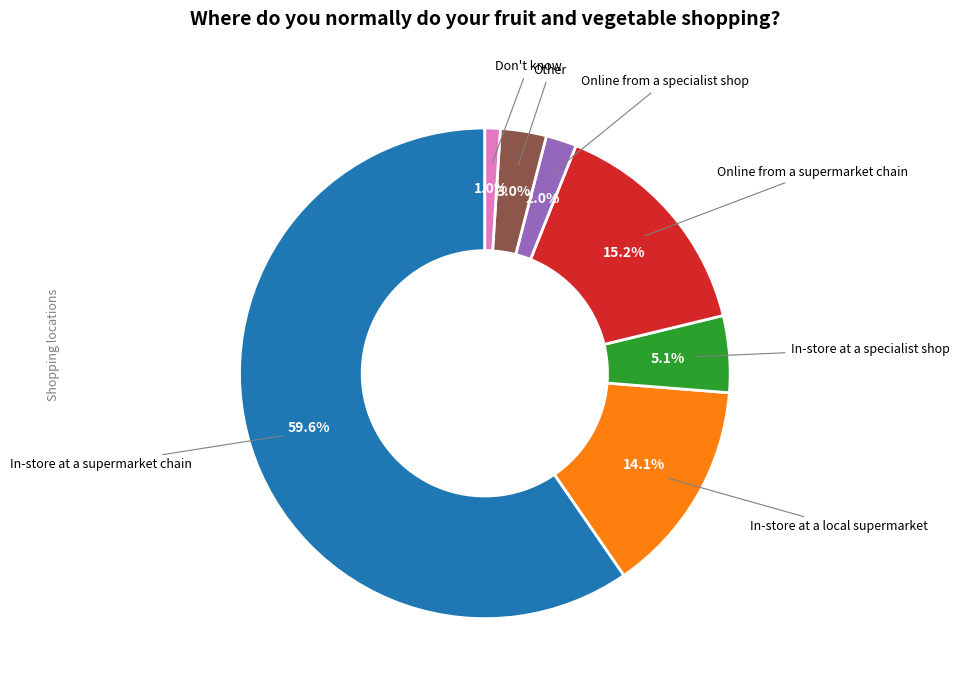

Is there a majority slice in this chart?

Yes